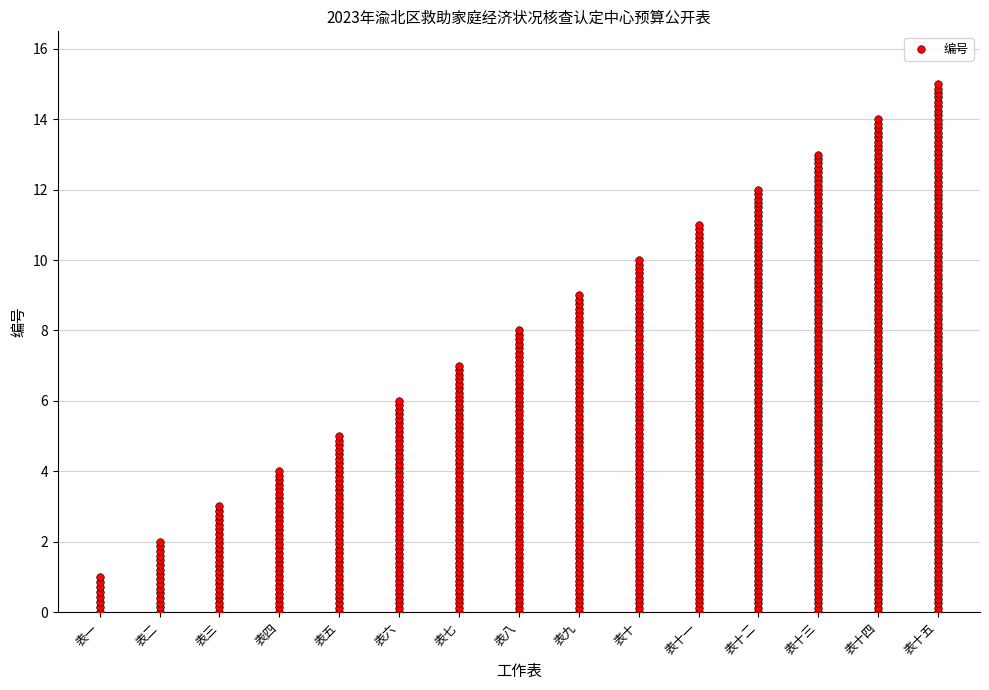

Between 表二 and 表六, which is larger?

表六